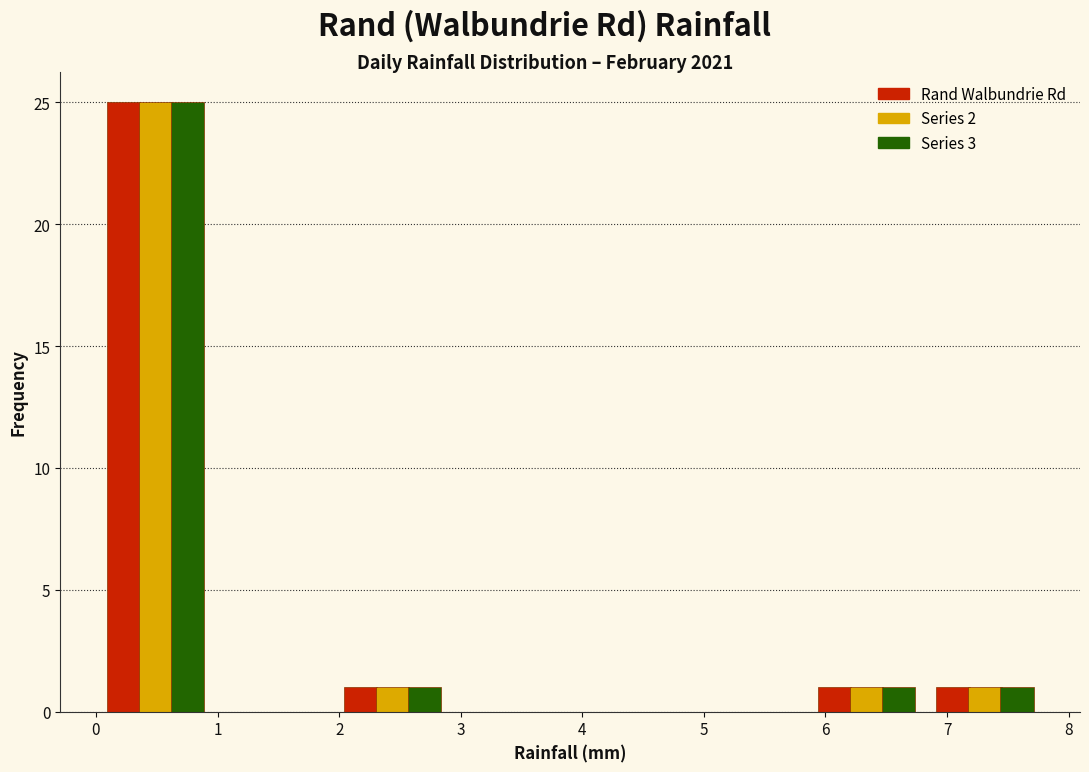

Reading left to right, transcribe this chart: for each range on the x-axis, give the height of each series' bar. Neither the bar edges nor the heights are printed on the chart, so give them approximately, as read against the axes.

0.0 to 1.0: Rand Walbundrie Rd=25	Series 2=25	Series 3=25
1.0 to 2.0: Rand Walbundrie Rd=0	Series 2=0	Series 3=0
2.0 to 2.9: Rand Walbundrie Rd=1	Series 2=1	Series 3=1
2.9 to 3.9: Rand Walbundrie Rd=0	Series 2=0	Series 3=0
3.9 to 4.9: Rand Walbundrie Rd=0	Series 2=0	Series 3=0
4.9 to 5.9: Rand Walbundrie Rd=0	Series 2=0	Series 3=0
5.9 to 6.8: Rand Walbundrie Rd=1	Series 2=1	Series 3=1
6.8 to 7.8: Rand Walbundrie Rd=1	Series 2=1	Series 3=1